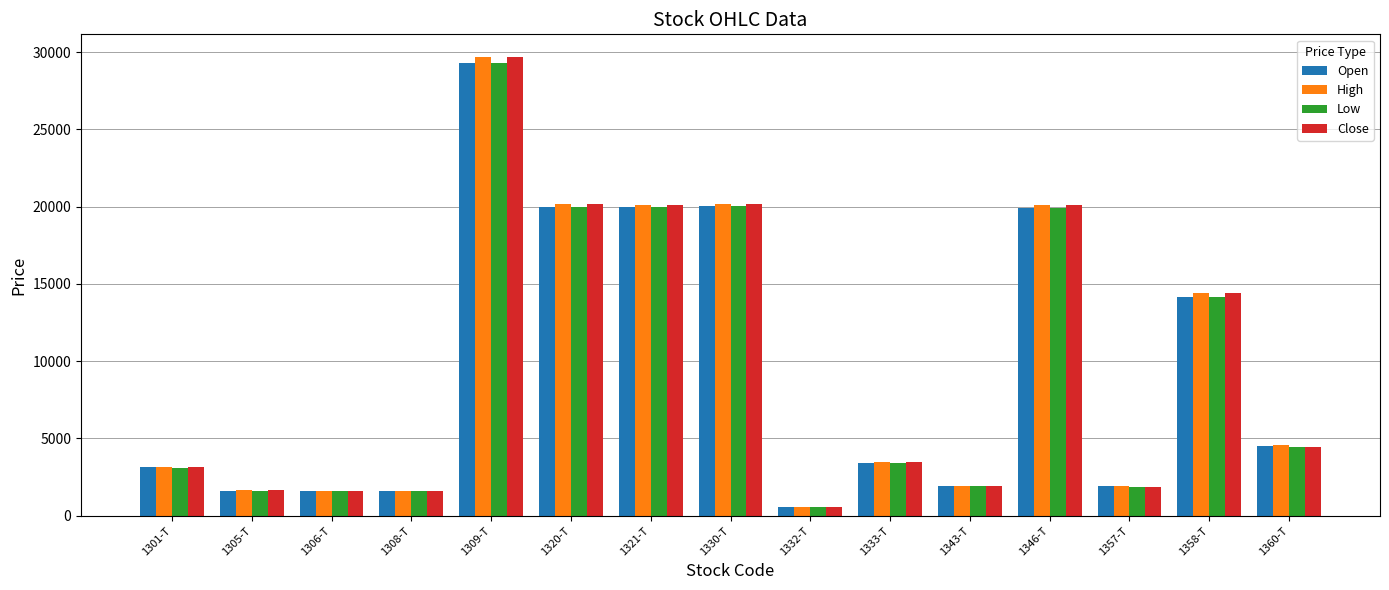

What is the total value across all series at 1343-T?

7651